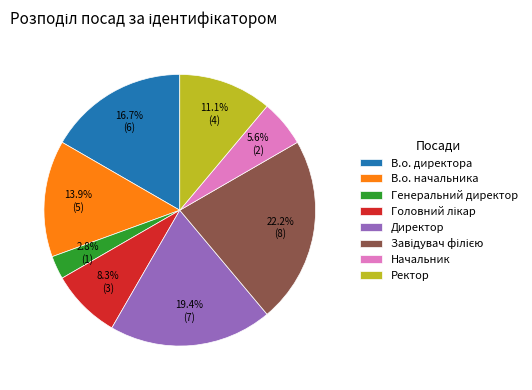

What percentage is the Директор slice, to the nearest percent?

19%